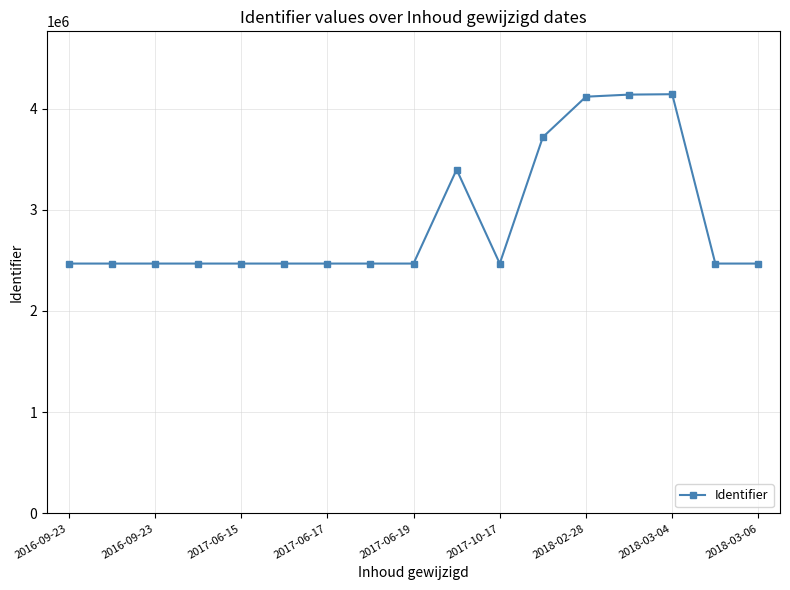

What is the value of the 17th point from the left?

2468629